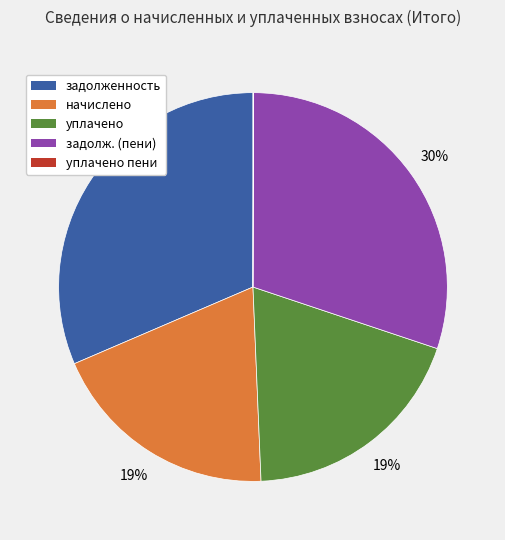

Is there a majority slice in this chart?

No